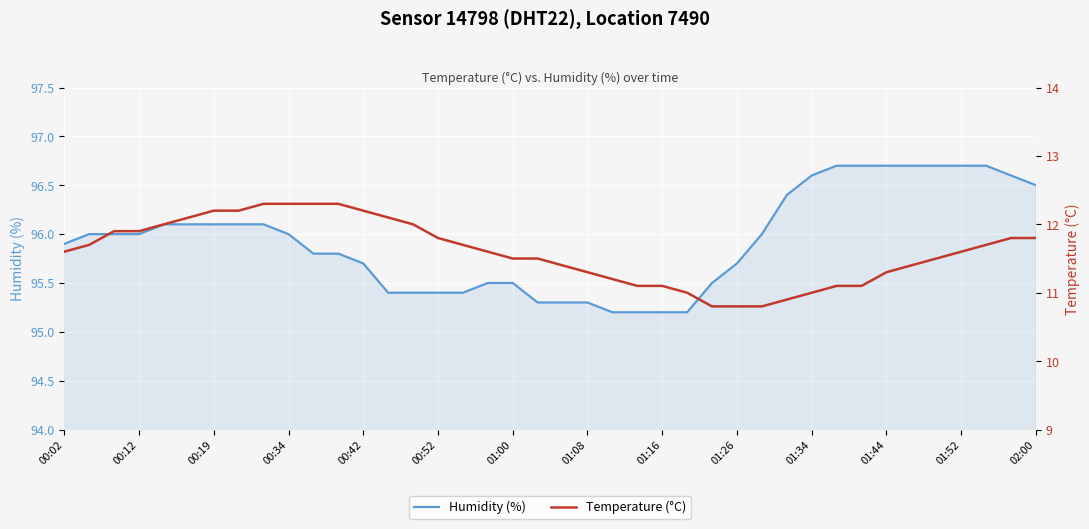

List the series in order of their overall mean, highest first.

Humidity (%), Temperature (°C)